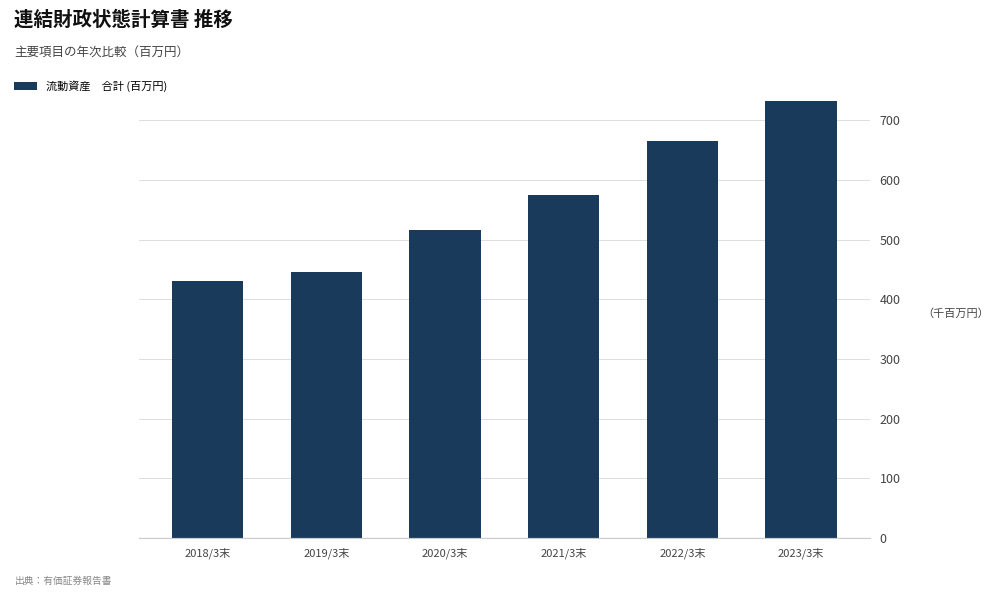

Are the bars horizontal?

No